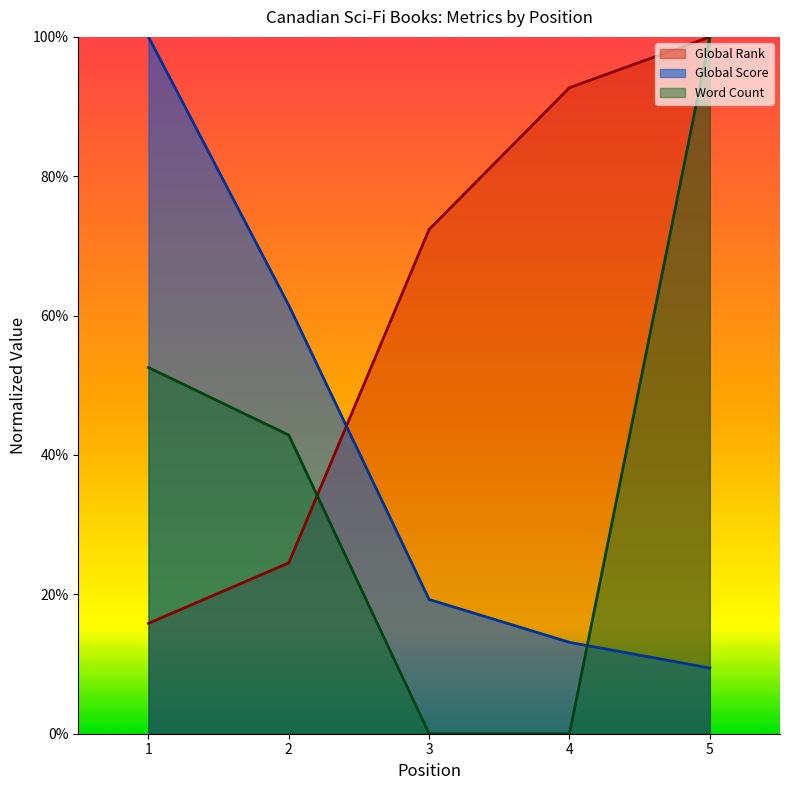

List the series in order of their peak value, lowest first.

Global Rank, Global Score, Word Count